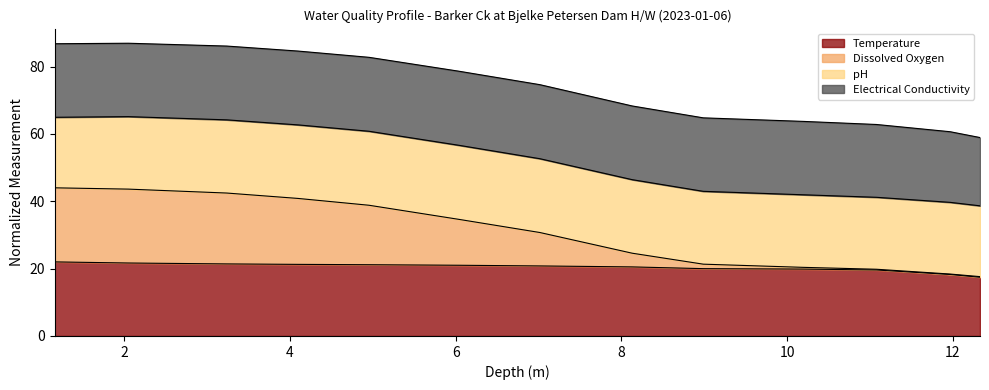

Does the chart have visible grid lines?

No